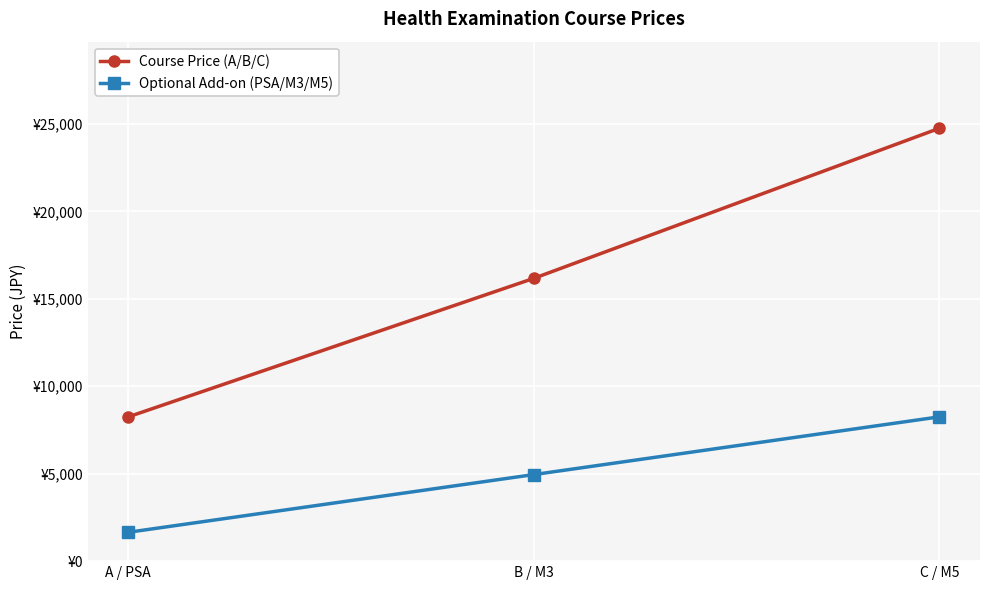

What are all the series names shown in the legend?

Course Price (A/B/C), Optional Add-on (PSA/M3/M5)